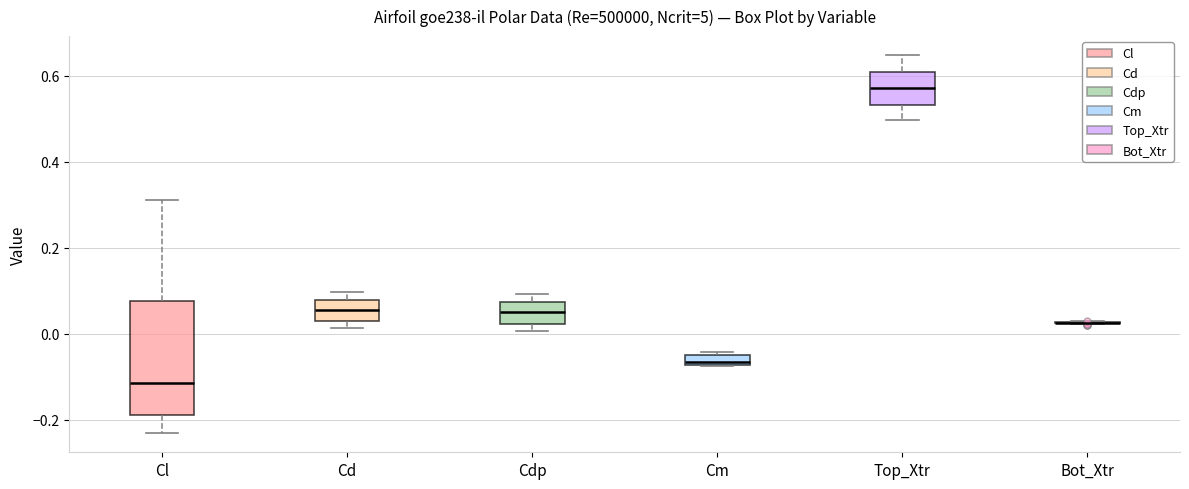

Which box is the tallest, from its lower edge to its upper edge?

Cl